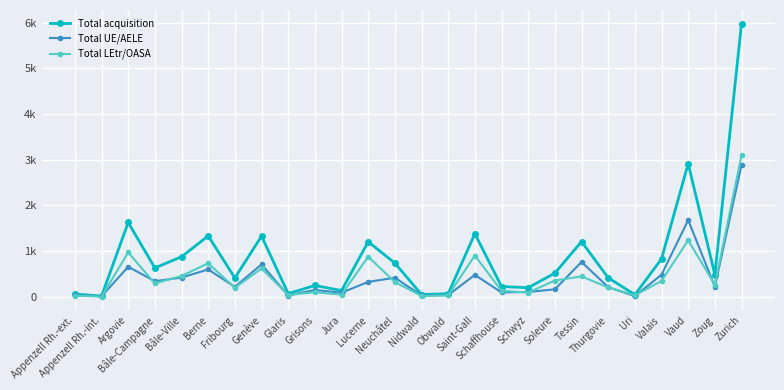

Reading right to left, list all the values displayed in this chart.

Total acquisition: 5980	485	2915	829	44	416	1207	517	198	224	1381	67	48	737	1204	135	247	68	1327	412	1332	876	631	1626	14	60
Total UE/AELE: 2885	222	1678	482	14	211	762	162	105	95	478	37	29	416	326	88	149	27	708	217	598	420	340	656	11	36
Total LEtr/OASA: 3095	263	1237	347	30	205	445	355	93	129	903	30	19	321	878	47	98	41	619	195	734	456	291	970	3	24